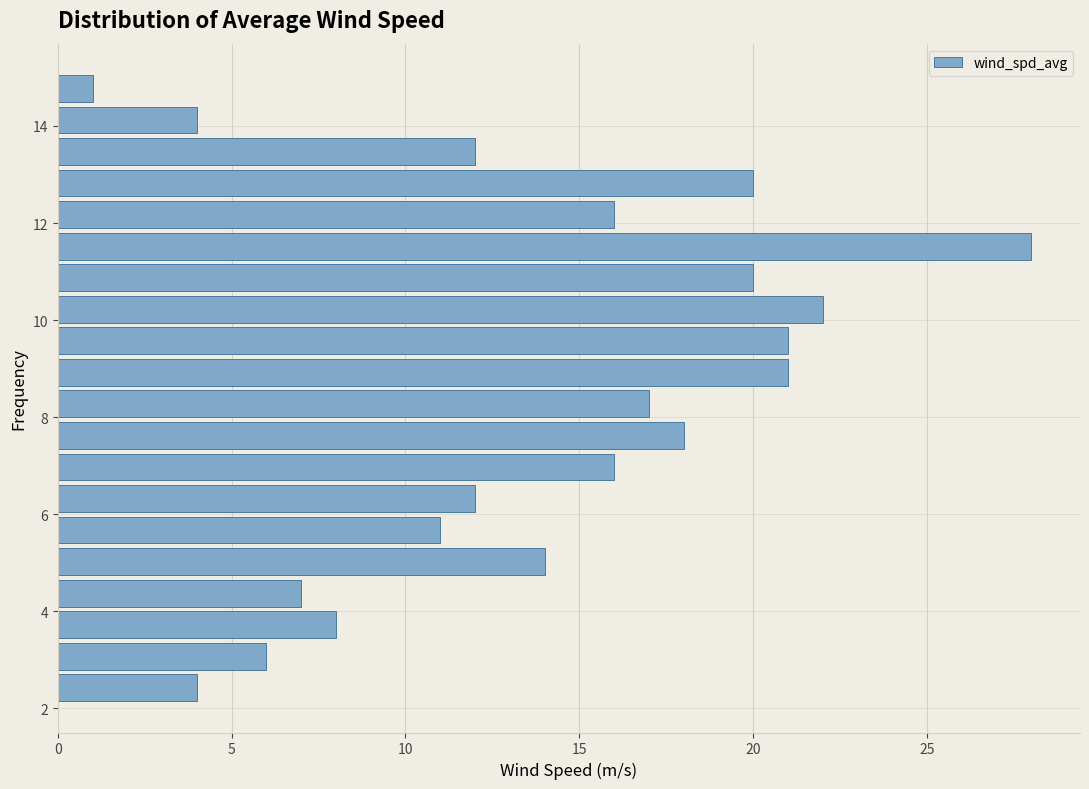

Around what value on the y-axis is the longest bar? Give the approximate position of its centre, as read against the axis.

11.6